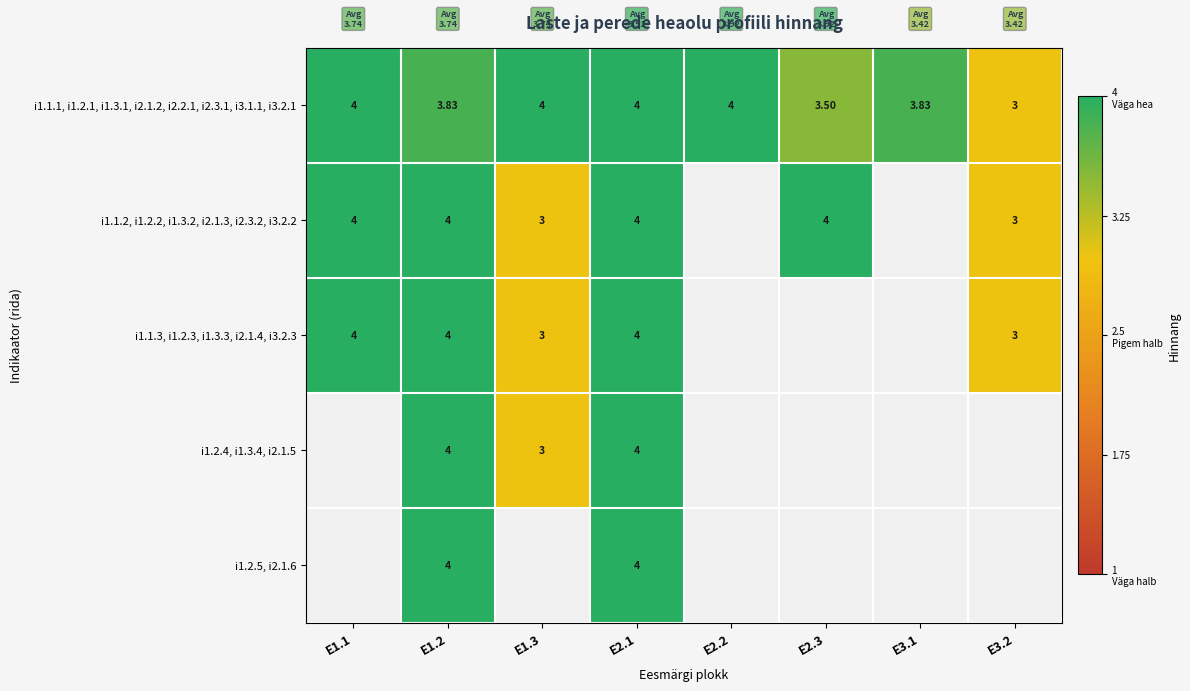

Is the value of i1.2.4, i1.3.4, i2.1.5 at E1.3 greater than the value of i1.1.2, i1.2.2, i1.3.2, i2.1.3, i2.3.2, i3.2.2 at E2.3?

No